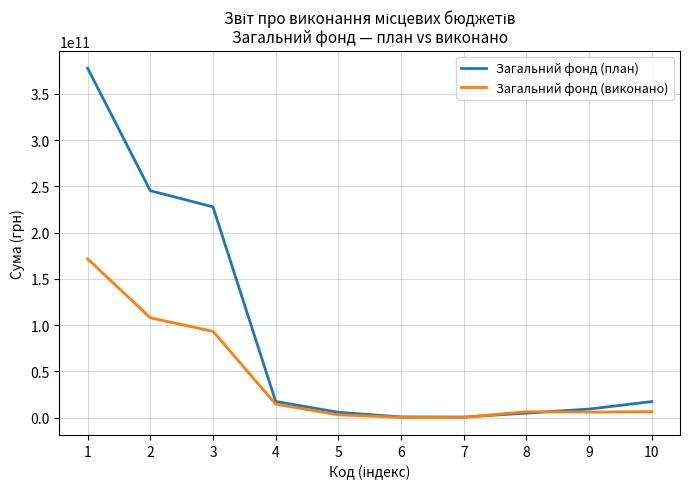

How many times do Загальний фонд (виконано) and Загальний фонд (план) cross each other?

2